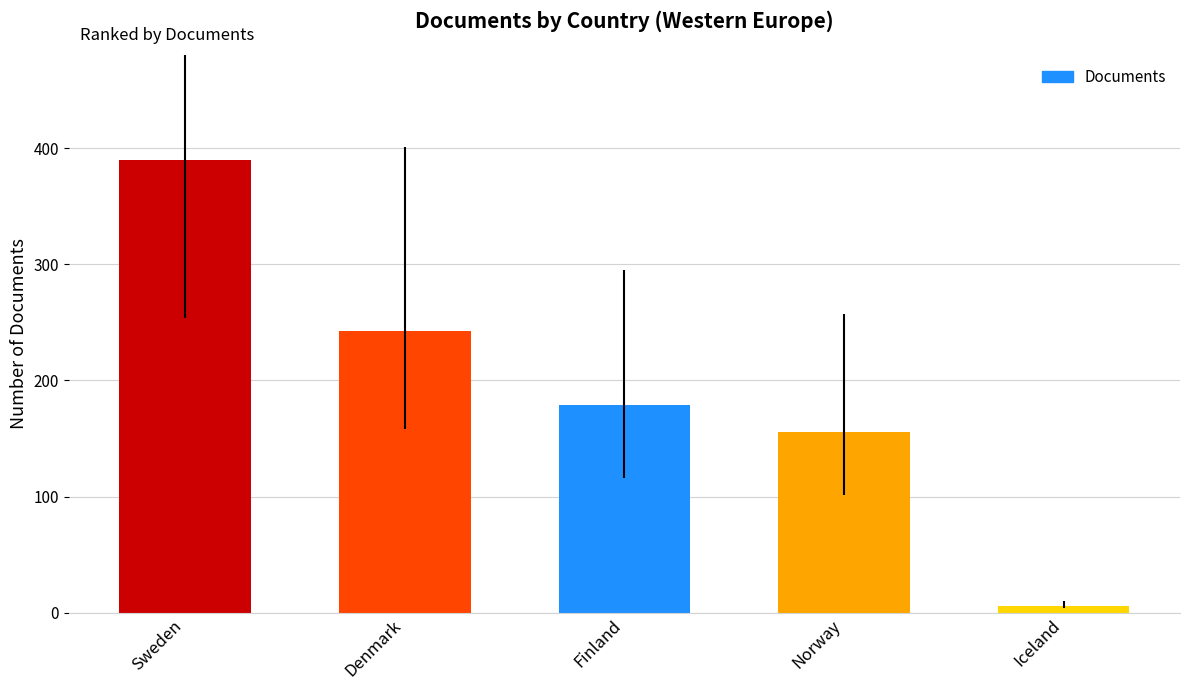

List the labels in order of value, largest first.

Sweden, Denmark, Finland, Norway, Iceland